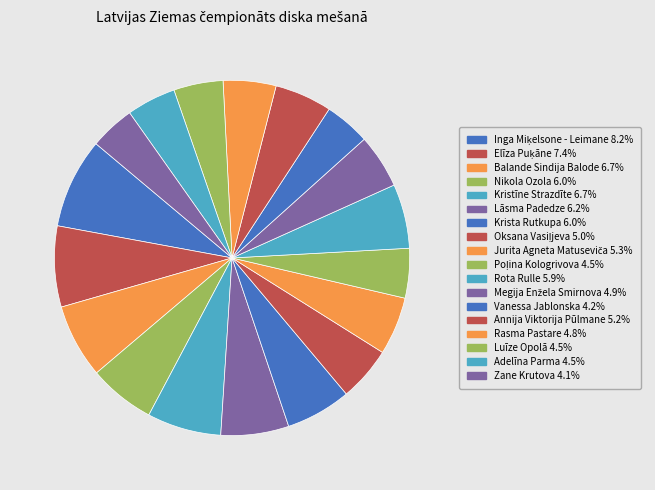

To the nearest percent, what is the combined percentage of Rota Rulle and Annija Viktorija Pūlmane?

11%